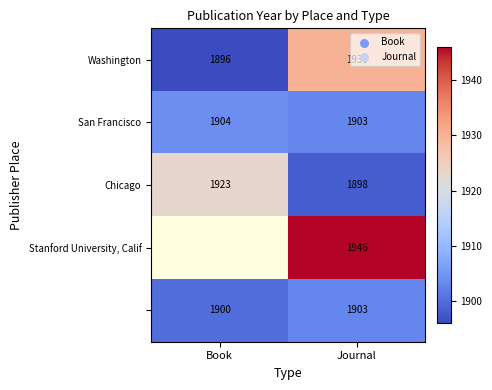

Count the number of categories in the chart.

2